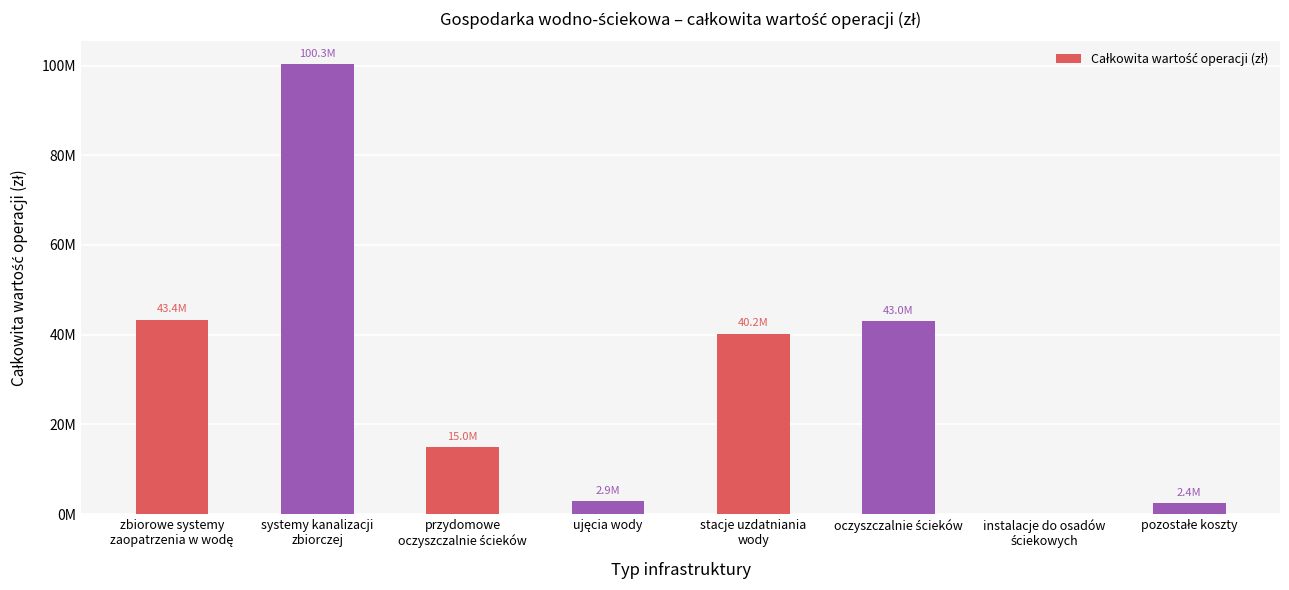

Reading left to right, list all the values displayed in this chart.

zbiorowe systemy
zaopatrzenia w wodę=43358041.3	systemy kanalizacji
zbiorczej=100335141.2	przydomowe
oczyszczalnie ścieków=14964503.3	ujęcia wody=2858825.7	stacje uzdatniania
wody=40245593.9	oczyszczalnie ścieków=43028142.1	instalacje do osadów
ściekowych=0.0	pozostałe koszty=2375382.5